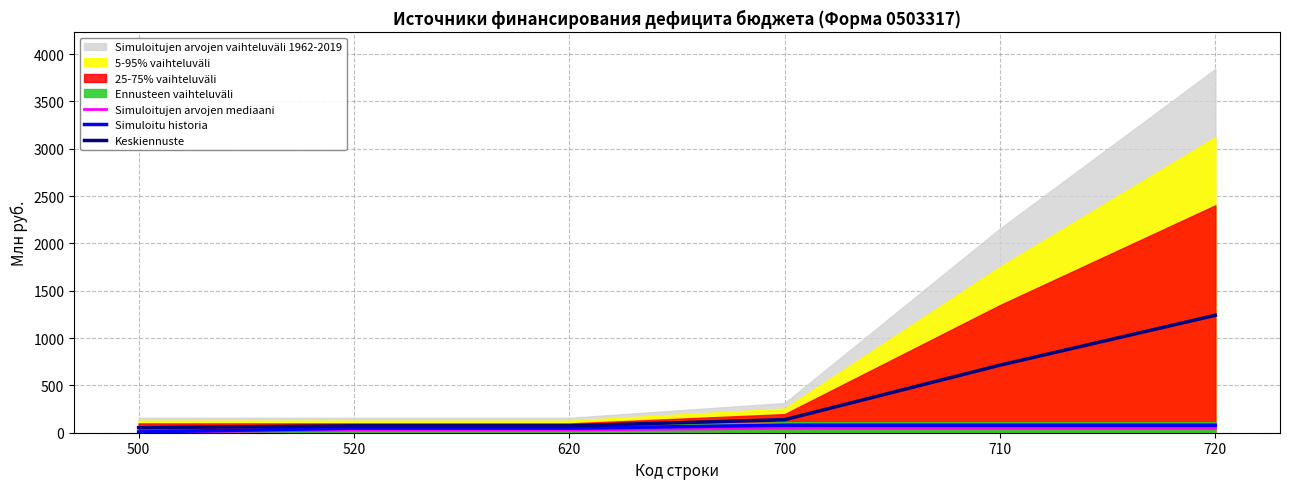

True or false: Simuloitu historia and Keskiennuste intersect in this chart.

False